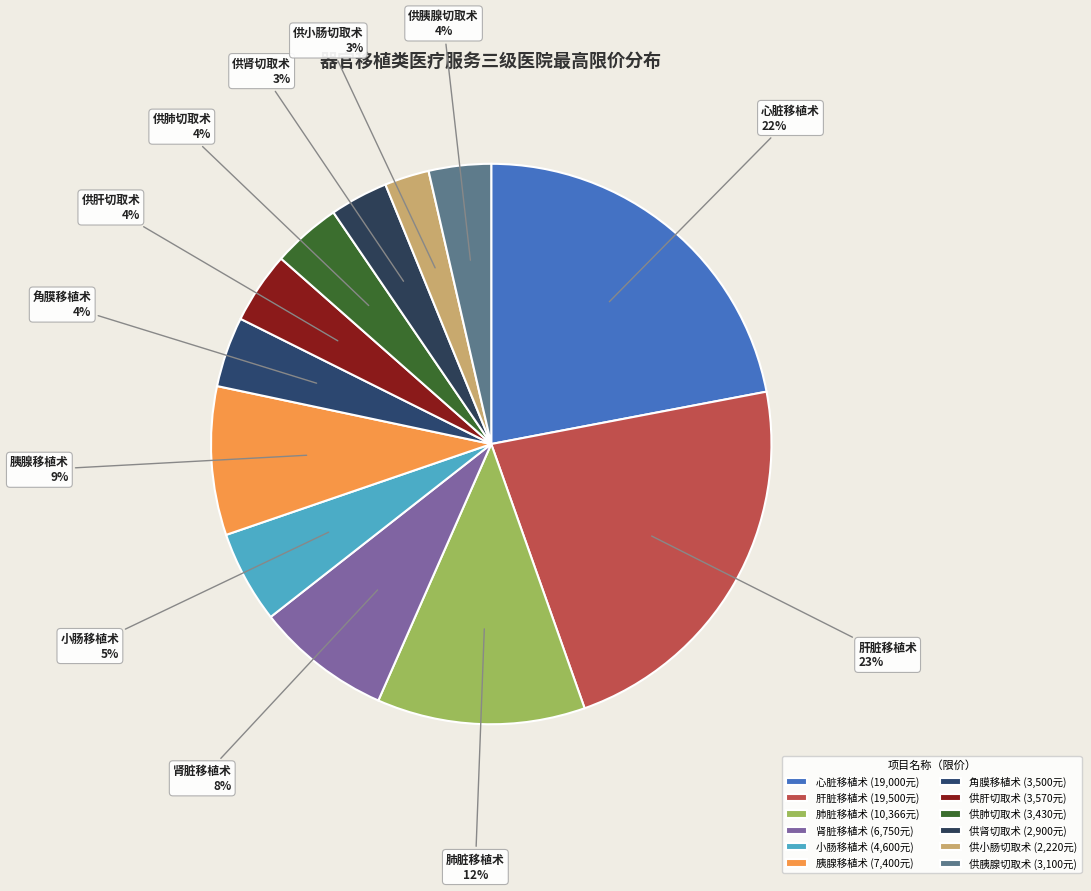

How many segments does this pie chart have?

12